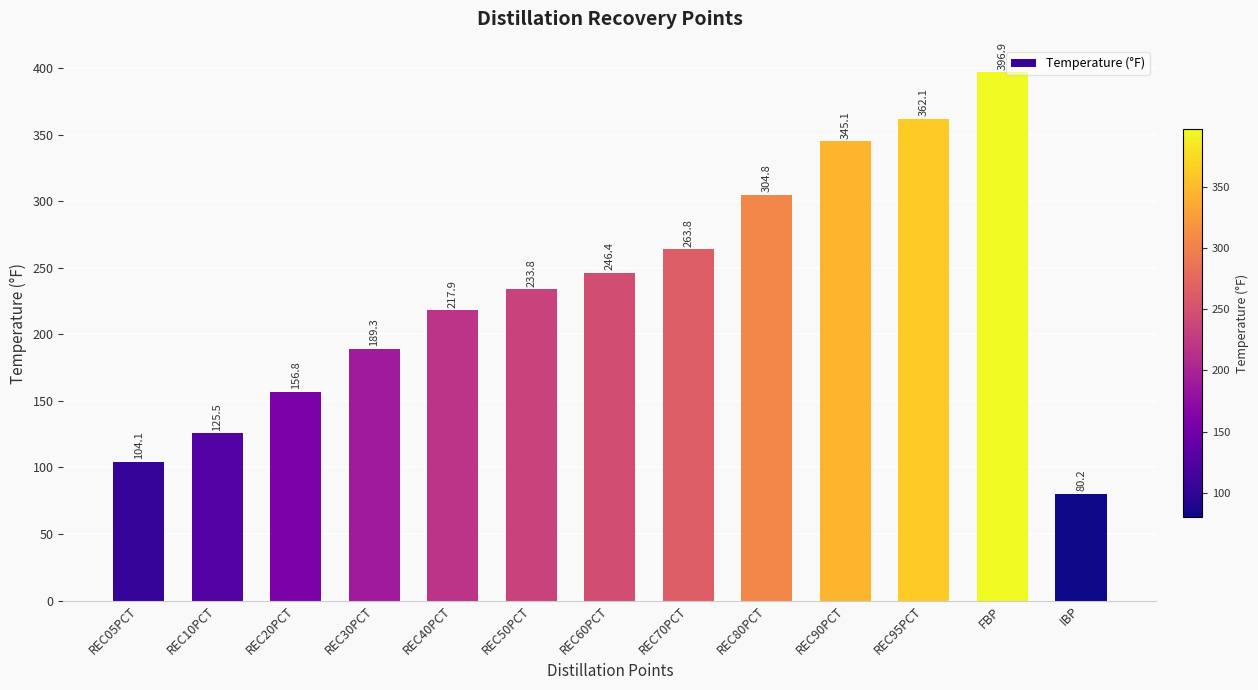

Which label corresponds to the largest value in the chart?

FBP